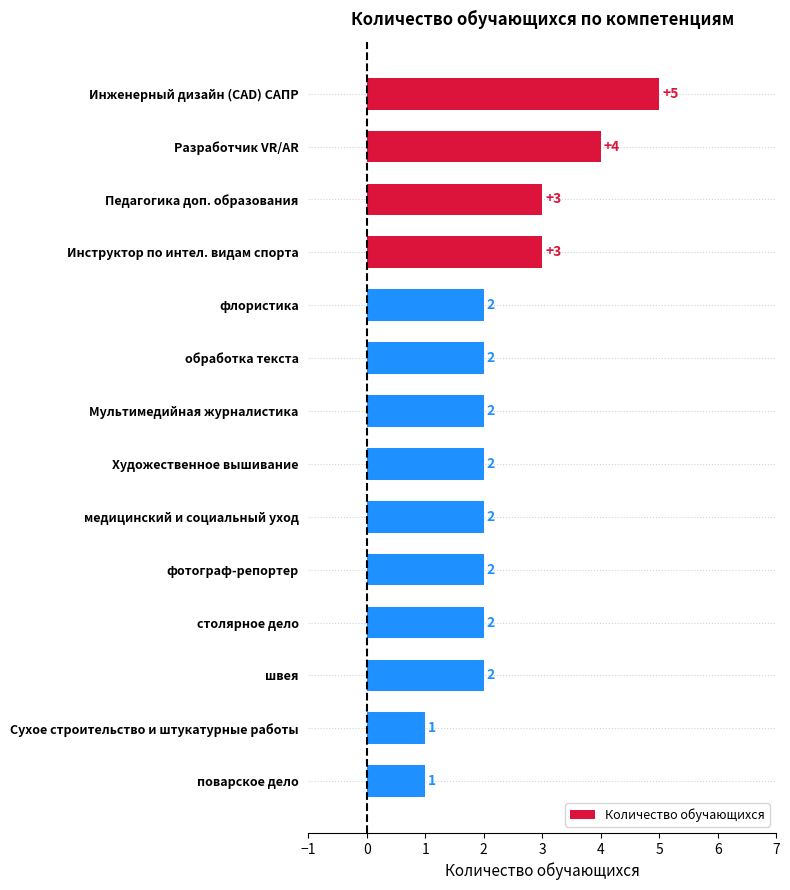

What is the greatest value displayed?

5